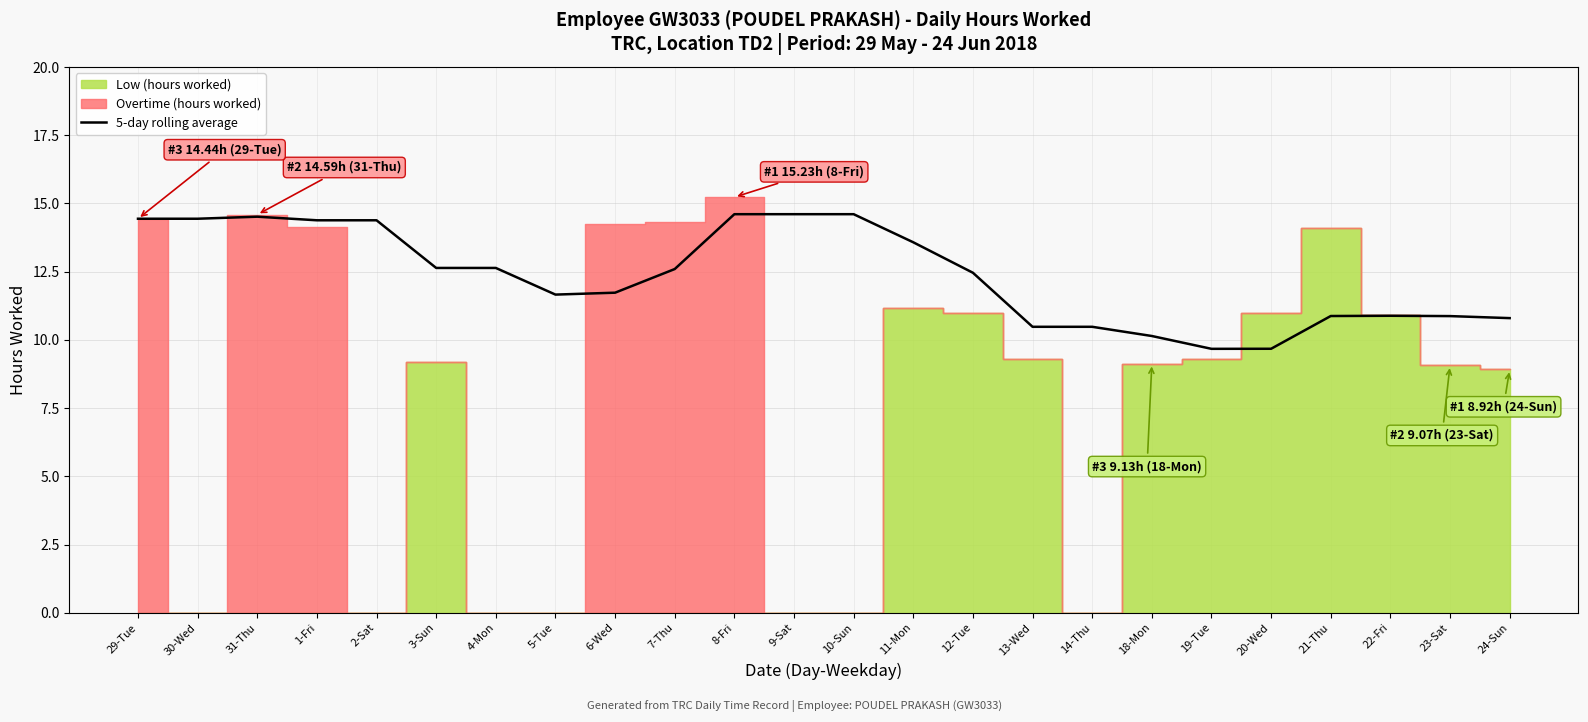

How many points are higher than both their immediate neighbors (excluding endpoints)?

2